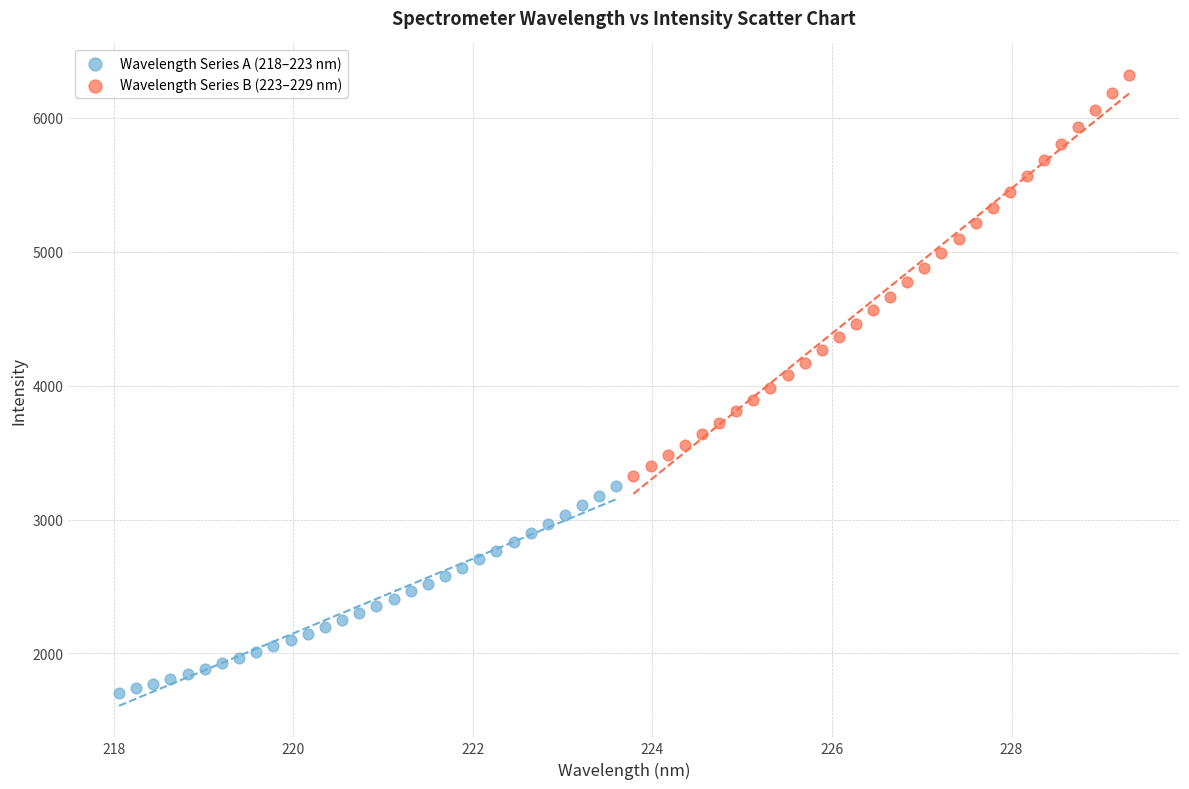

Which series reaches the maximum Y coordinate?

Wavelength Series B (223–229 nm)